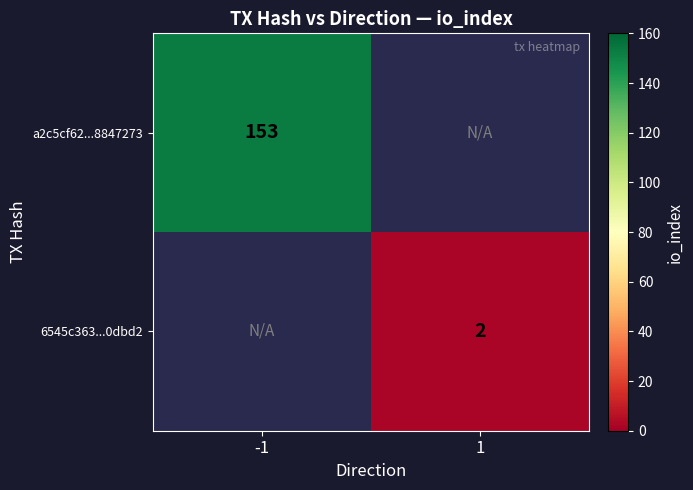

True or false: a2c5cf62...8847273 has a value of 153 at -1.

True